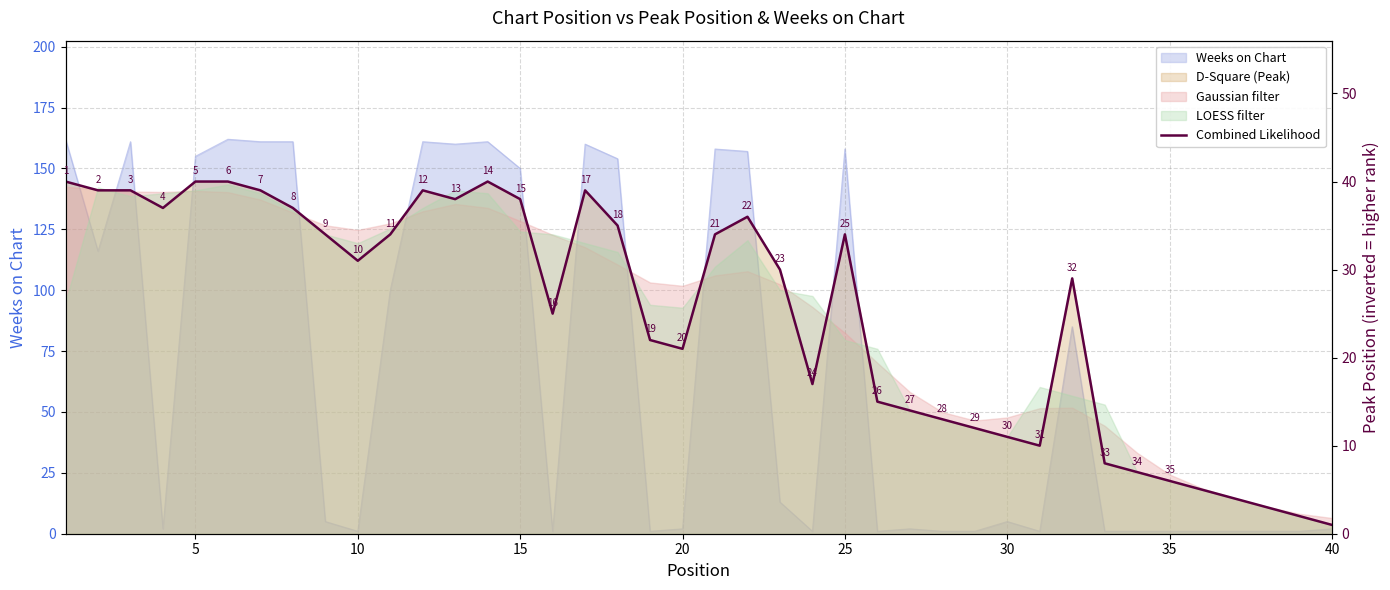

The value at 35 is 6. True or false?

True